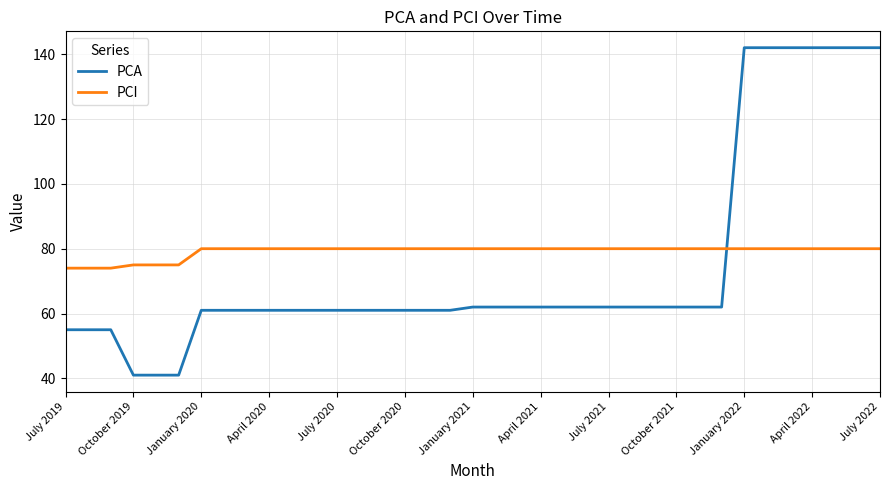

Which series has the largest range (max minus min)?

PCA